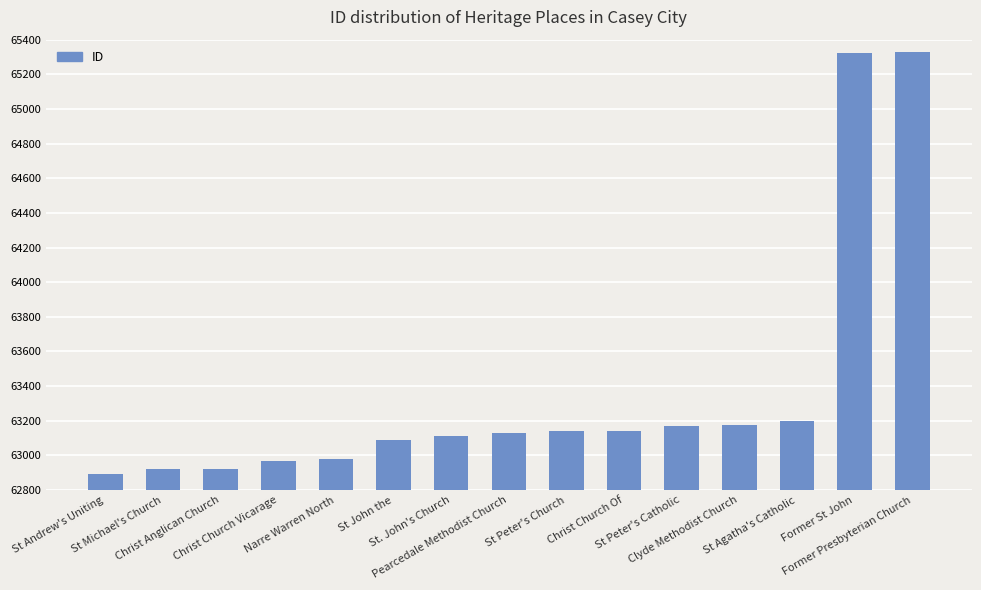

Approximately how many times larger is the value at St Peter's Catholic compared to St John the?

1.0